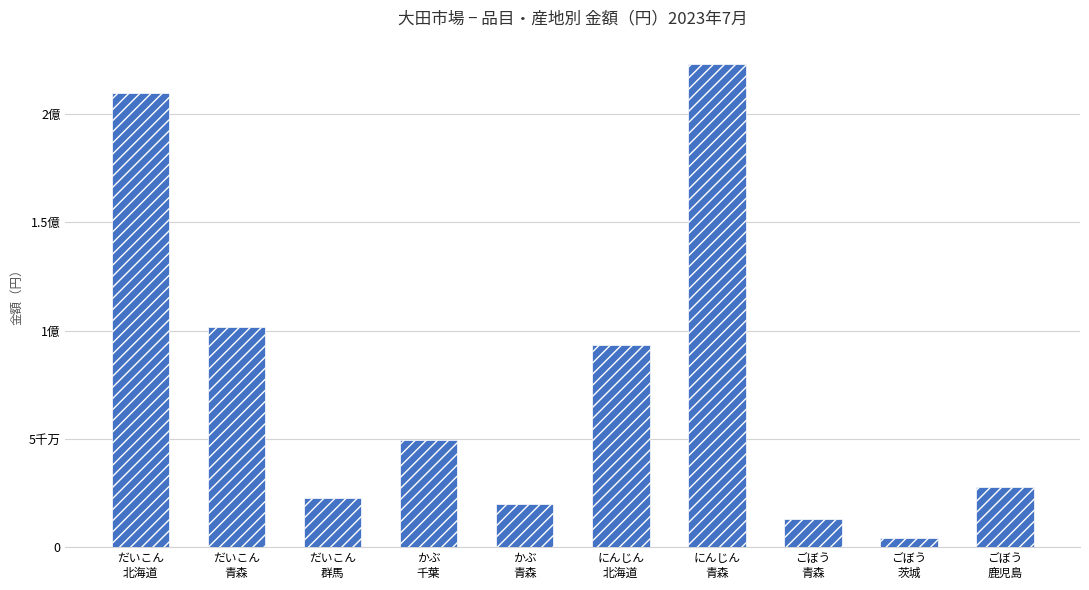

Rank the categories by value from lowest to highest.

ごぼう
茨城, ごぼう
青森, かぶ
青森, だいこん
群馬, ごぼう
鹿児島, かぶ
千葉, にんじん
北海道, だいこん
青森, だいこん
北海道, にんじん
青森